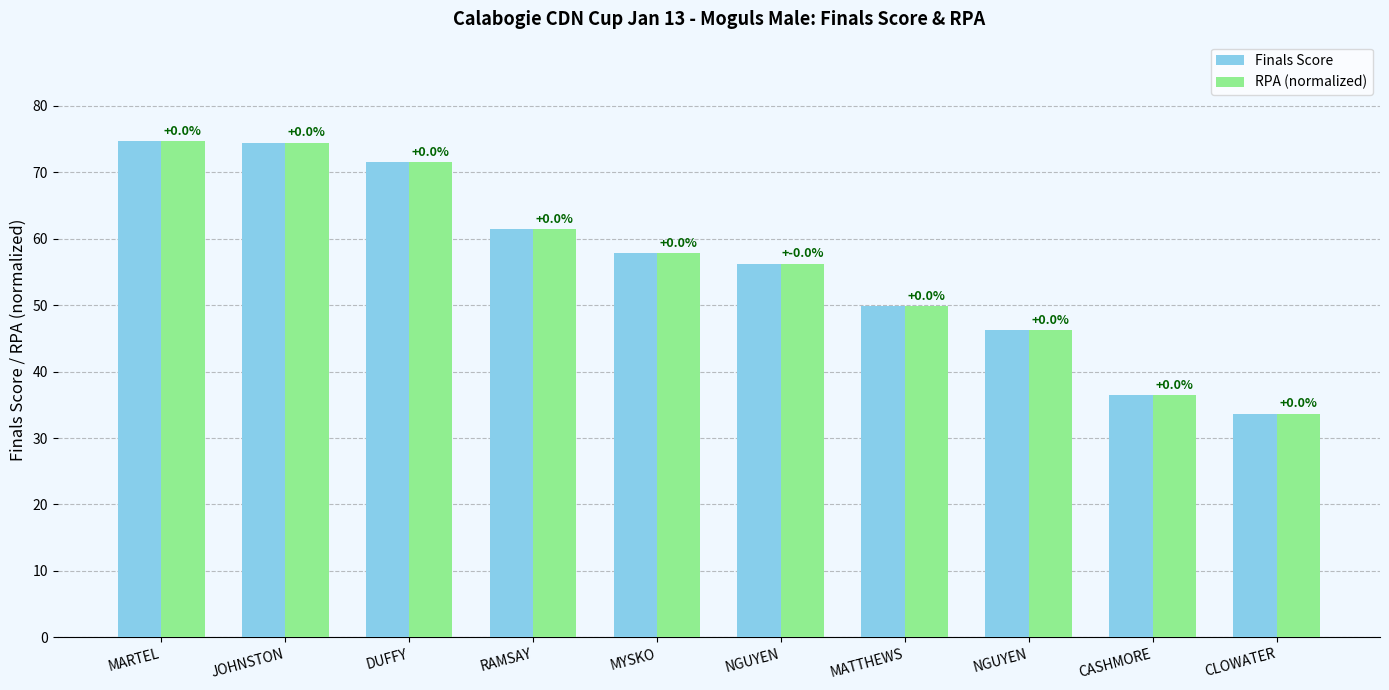

What is the difference between the maximum and minimum values in the RPA (normalized) series?

41.0